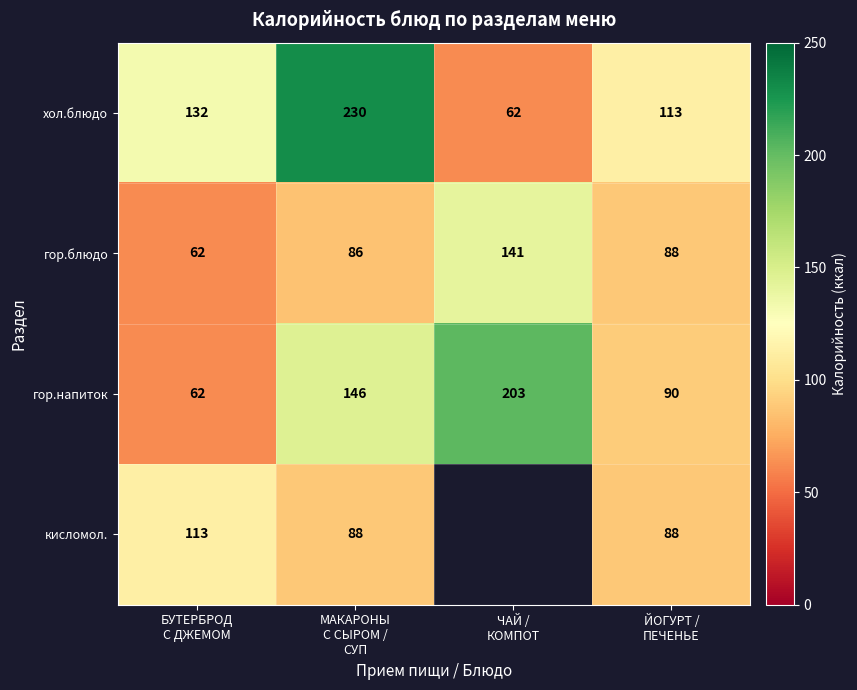

How many гор.напиток values are between 90 and 203?

3